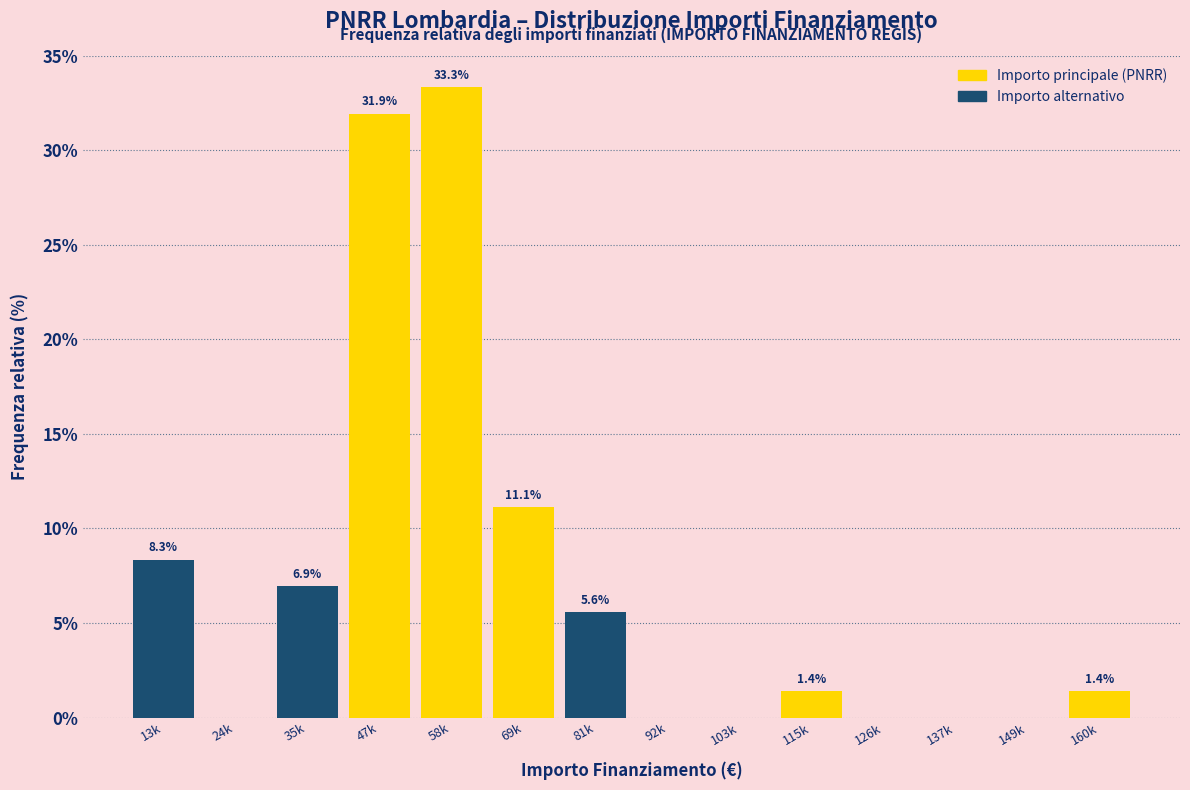

Reading left to right, list all the values displayed in this chart.

13k=8.3	24k=0.0	35k=6.9	47k=31.9	58k=33.3	69k=11.1	81k=5.6	92k=0.0	103k=0.0	115k=1.4	126k=0.0	137k=0.0	149k=0.0	160k=1.4